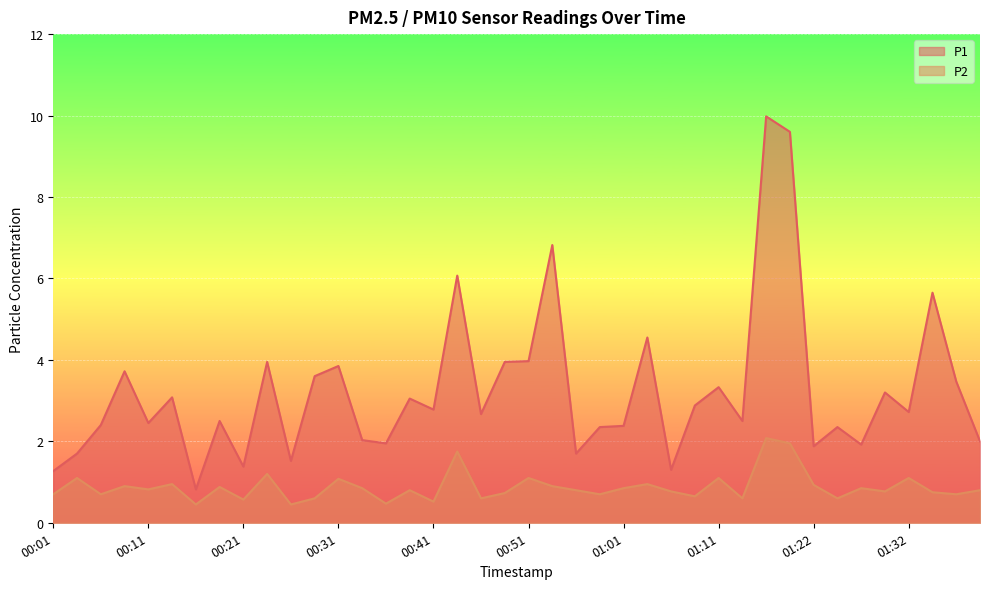

At which label does P2 reach its peak?

01:16